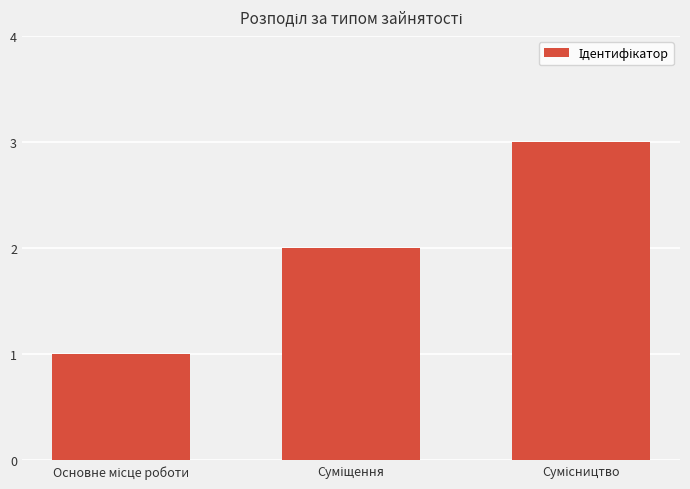

What is the greatest value displayed?

3